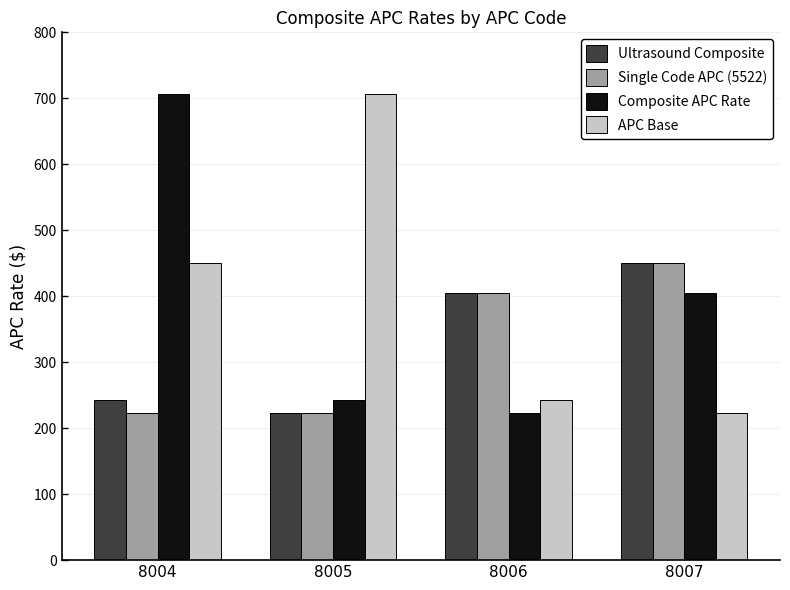

Are the bars horizontal?

No